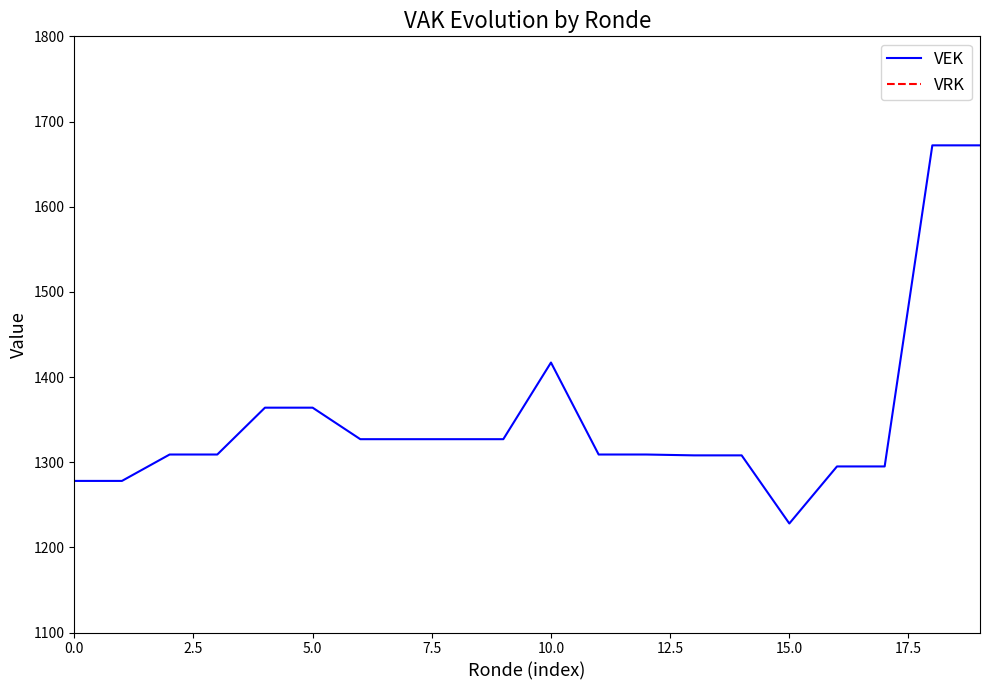

True or false: VEK has more than 0 interior local peaks.

True